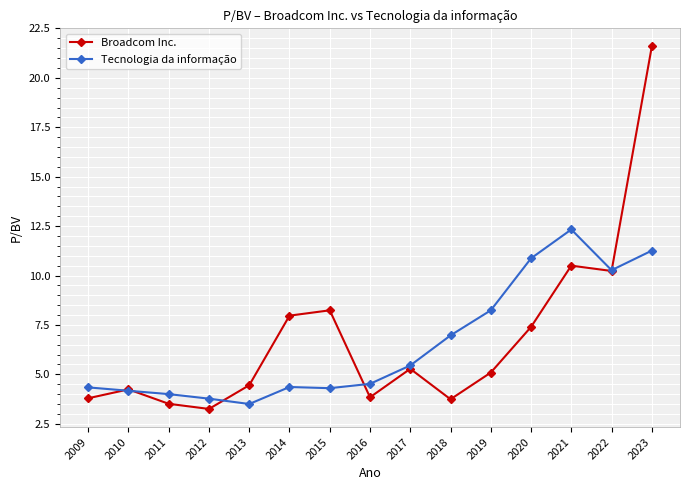

What is the difference between the highest and lowest values at 2020?

3.5